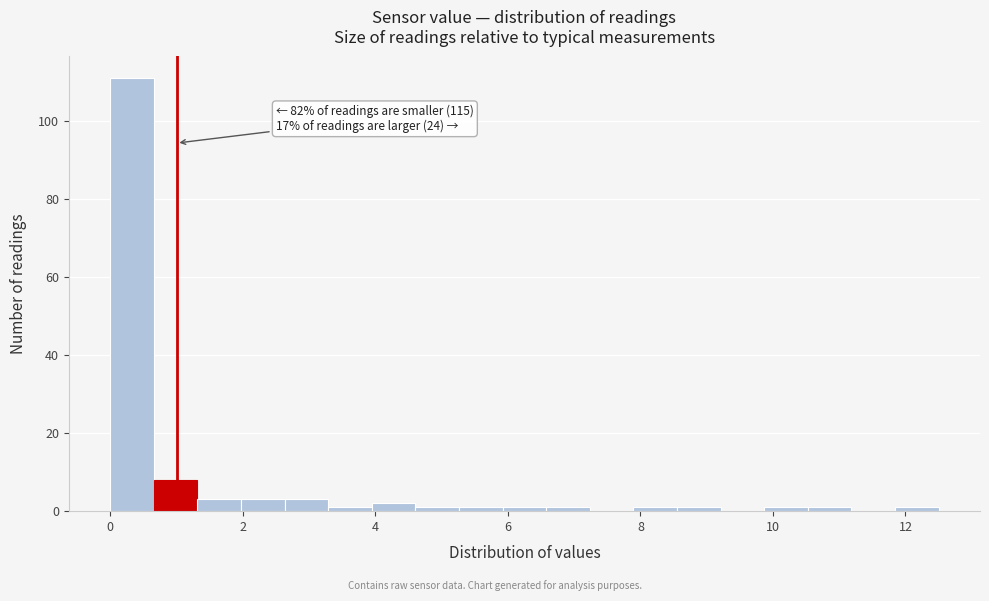

Around what value on the x-axis is the tallest bar? Give the approximate position of its centre, as read against the axis.

0.4